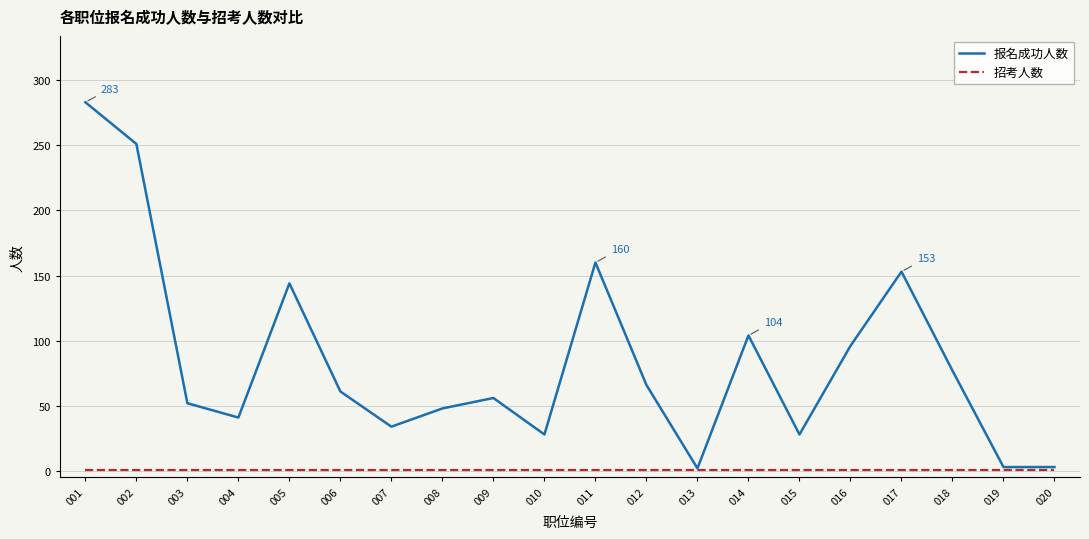

What is the highest value of the 报名成功人数 series?

283